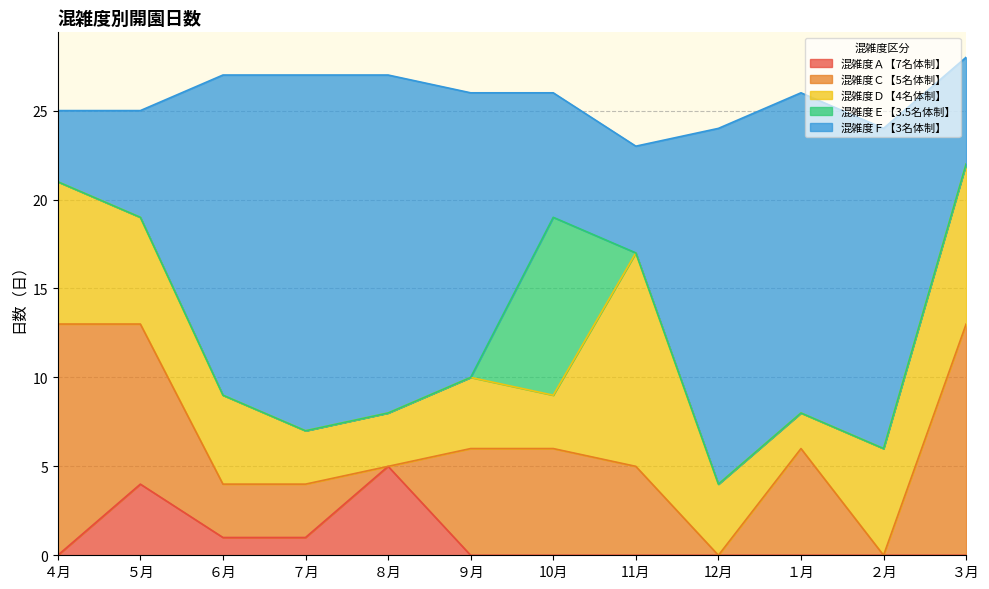

True or false: 混雑度Ｅ【3.5名体制】 and 混雑度Ａ【7名体制】 intersect in this chart.

False